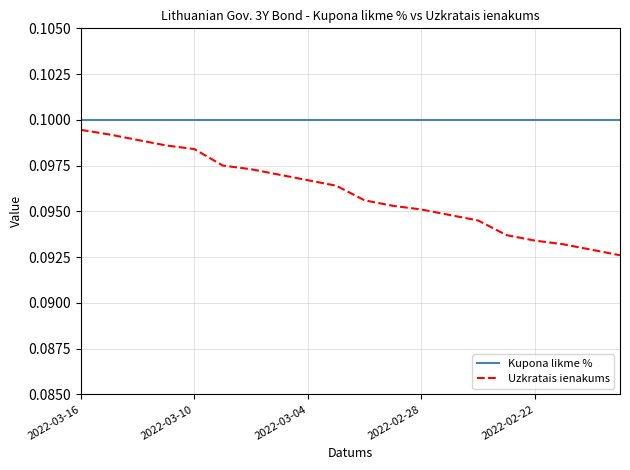

True or false: Kupona likme % and Uzkratais ienakums cross at least once.

False